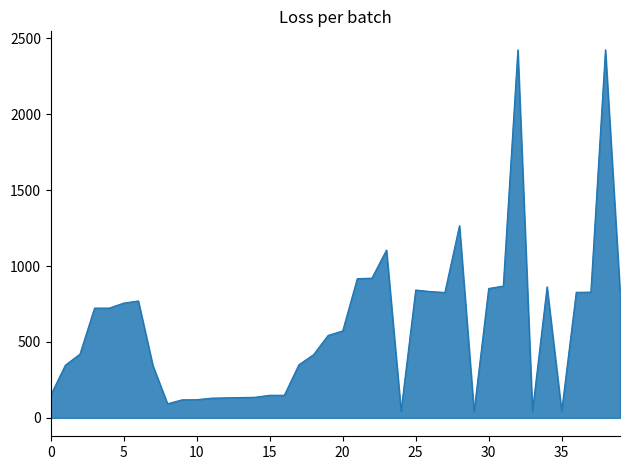

What is the maximum value shown in the chart?

2424